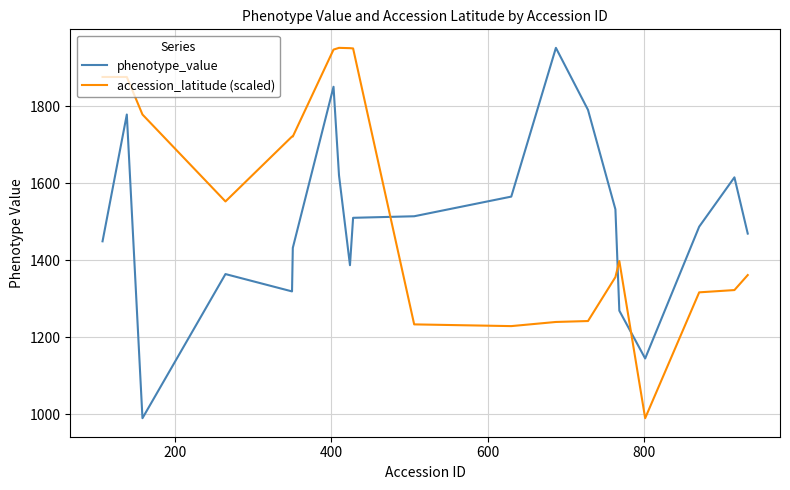

Which series has the largest total across all categories?

accession_latitude (scaled)